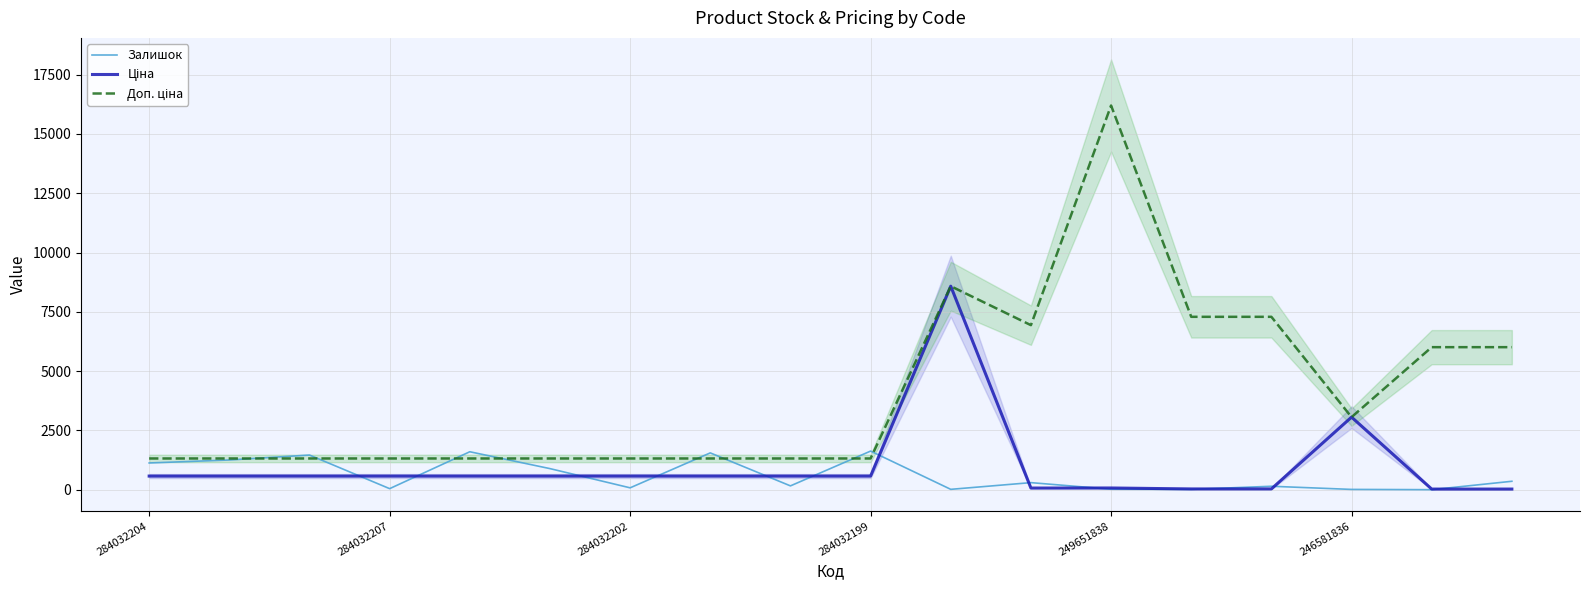

The Залишок series shows 1628.0 at 284032199. True or false?

True